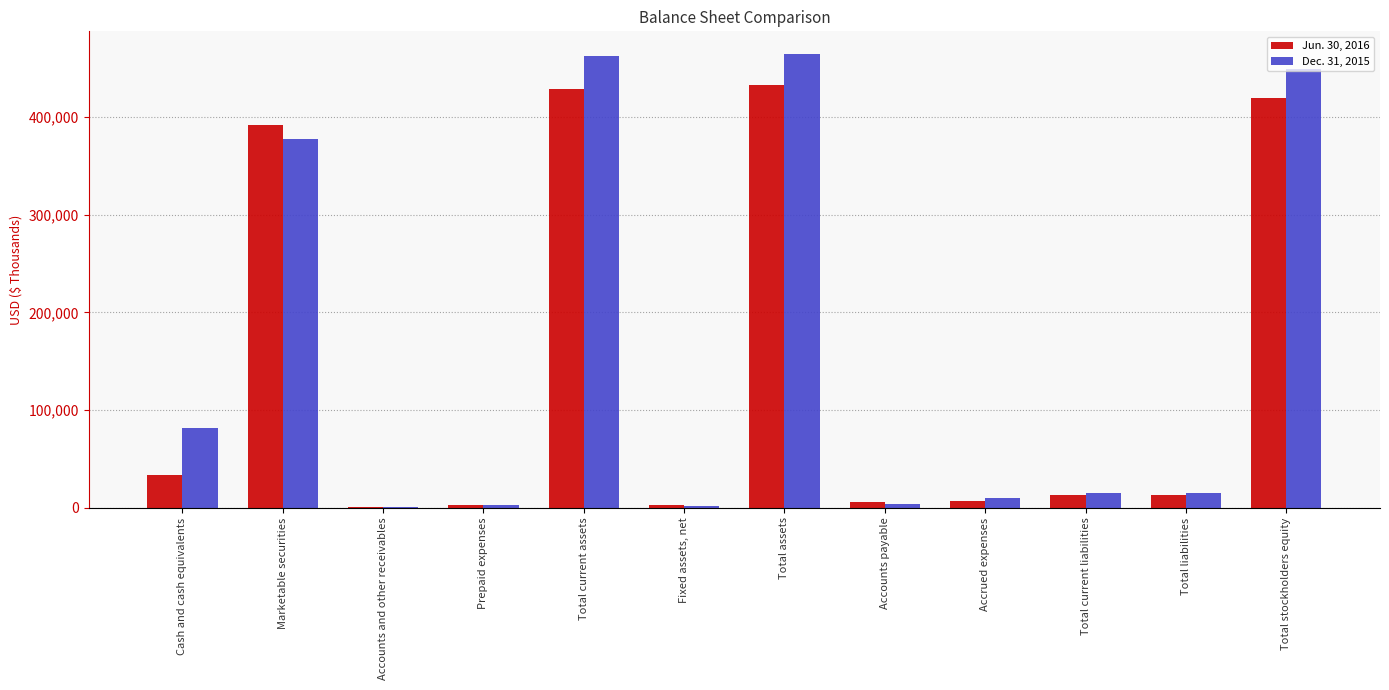

What is the greatest value displayed?

464525